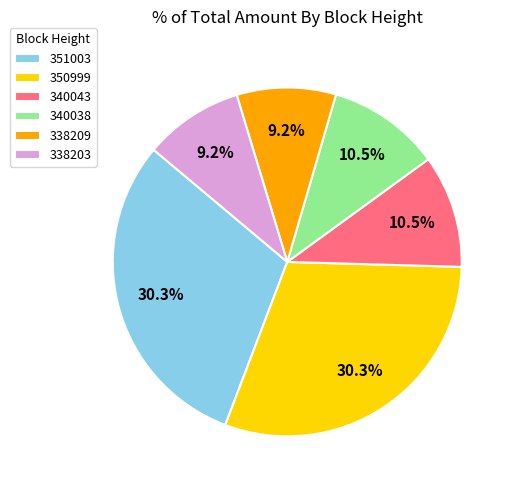

To the nearest percent, what percentage of the pie is 338209?

9%